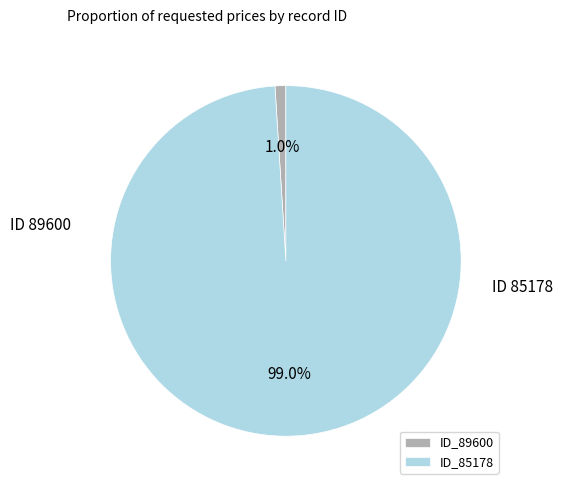

Count the number of slices in the pie.

2